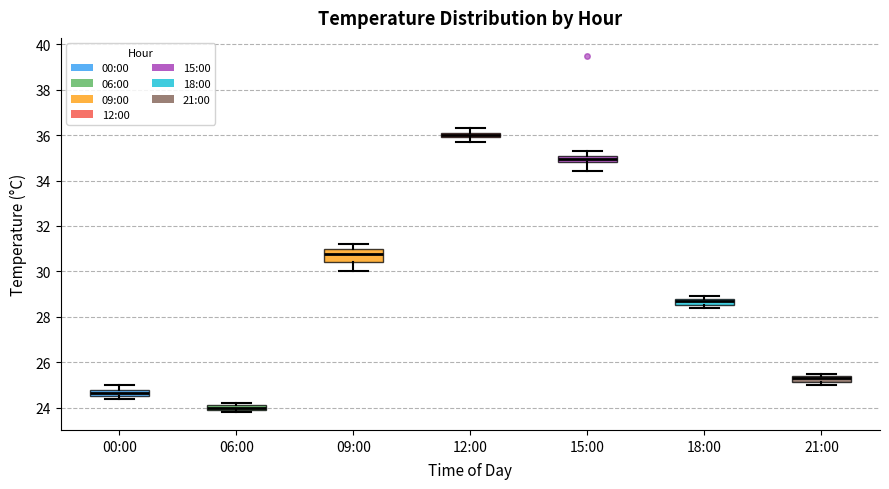

Where does the lower whisker of the box for 15:00 end on the y-axis? The values are not printed on the chart, so give them approximately, as read against the axis.

34.4